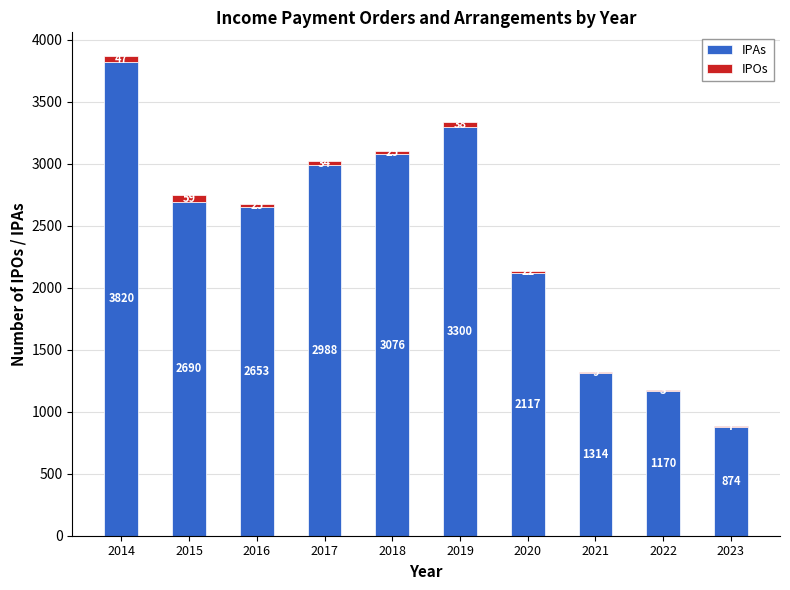

What is the approximate value of IPAs at 2020, to the nearest 100?

2100